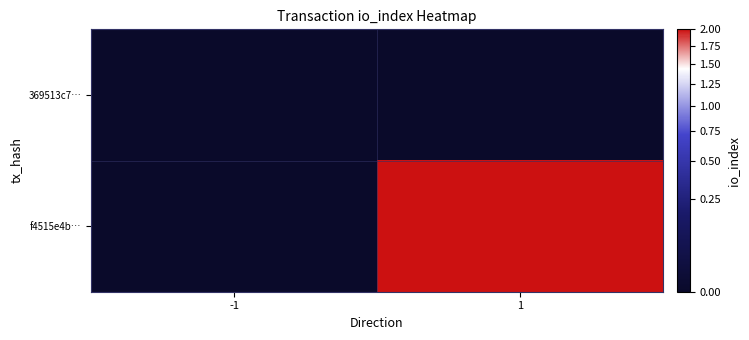

Is the value of 369513c7… at 1 greater than the value of f4515e4b… at -1?

No